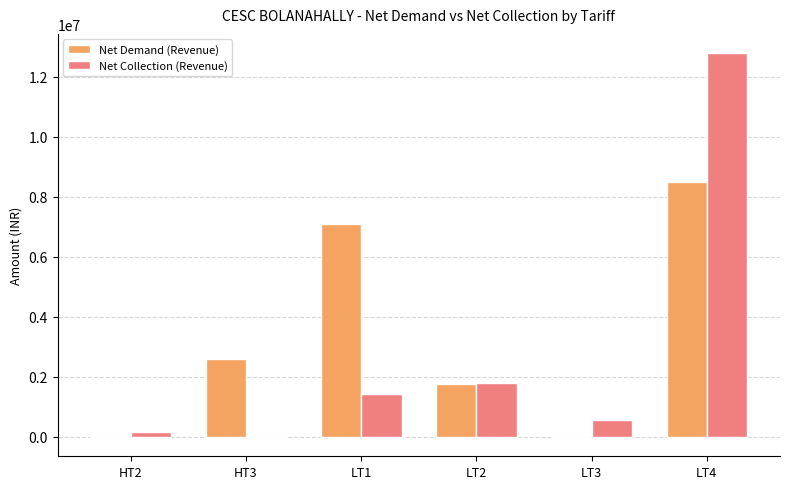

How many categories are shown in the chart?

6